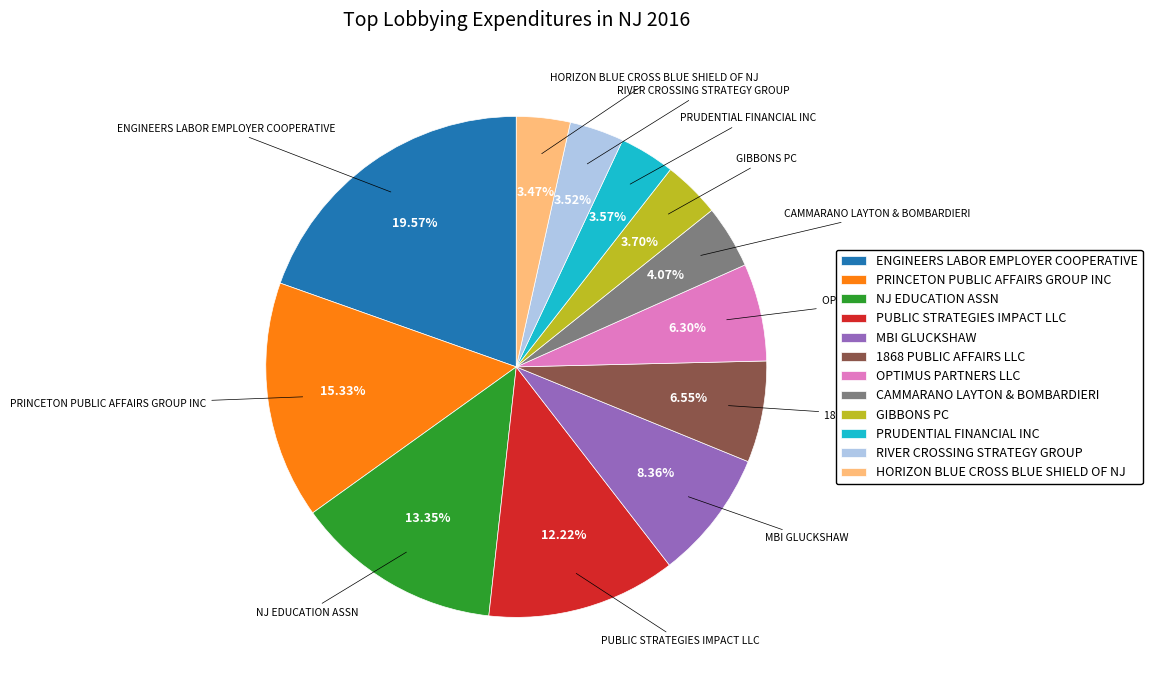

The PRINCETON PUBLIC AFFAIRS GROUP INC slice represents 2% of the pie. True or false?

False